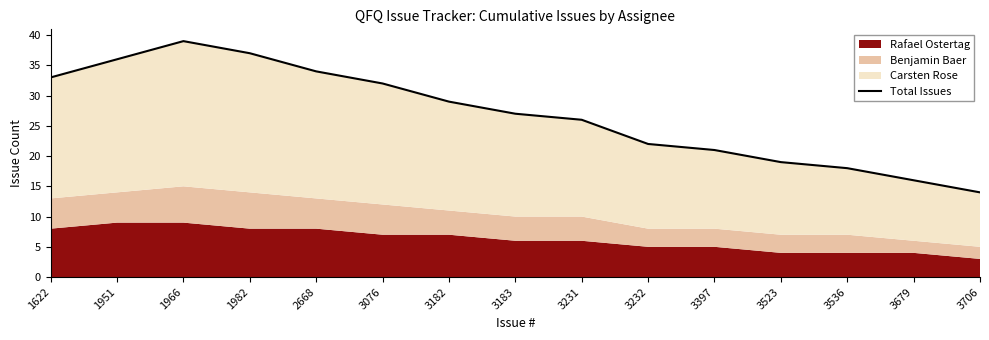

List the labels in order of value, smallest first.

3706, 3679, 3536, 3523, 3397, 3232, 3231, 3183, 3182, 3076, 1622, 2668, 1951, 1982, 1966